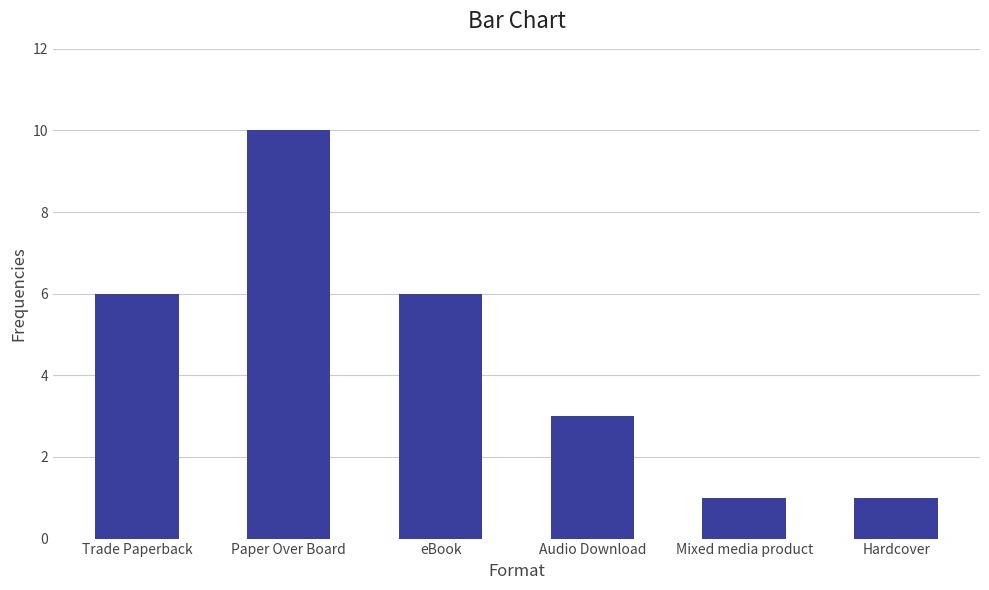

What is the difference between the maximum and minimum values?

9